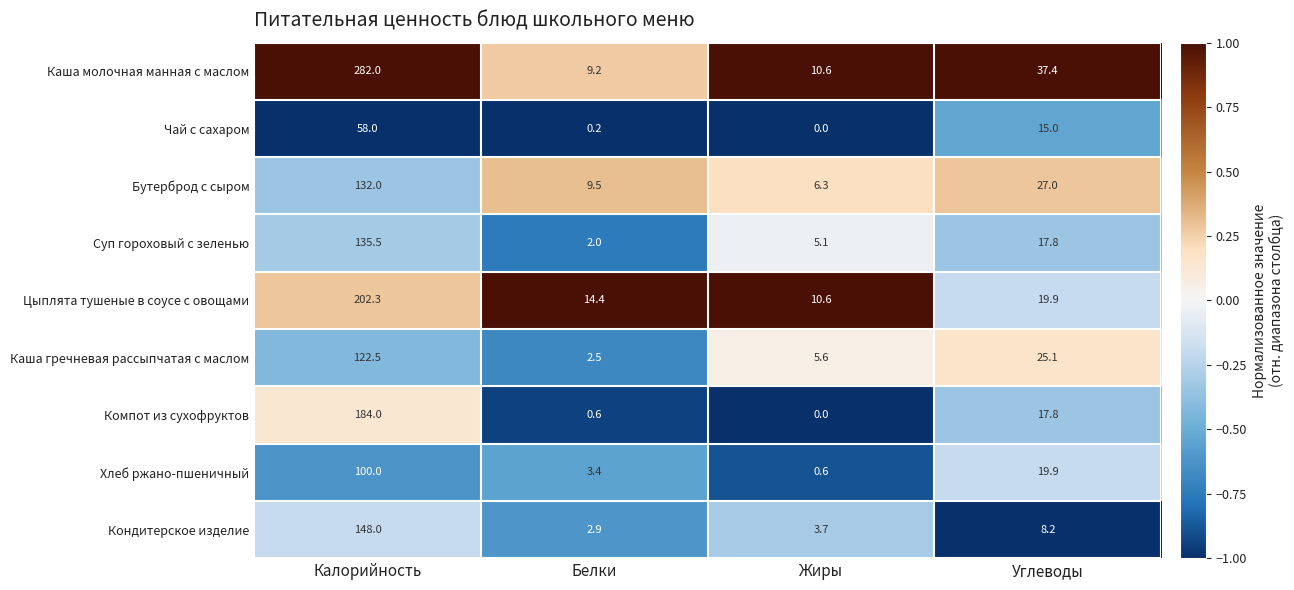

What is the sum of the Суп гороховый с зеленью values at Калорийность and Белки?

137.5